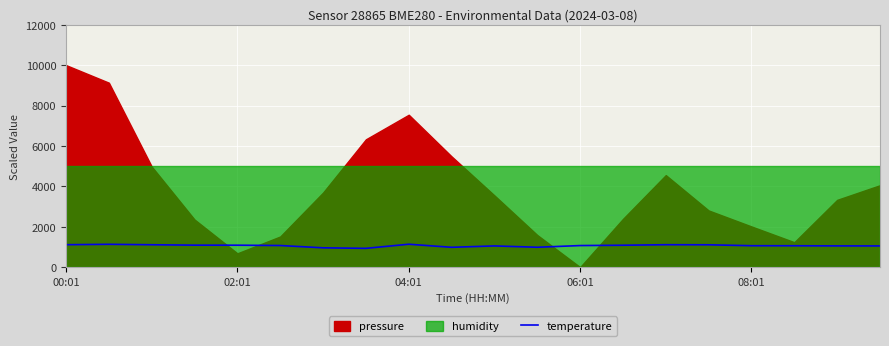

What is the lowest value of the temperature series?

930.0